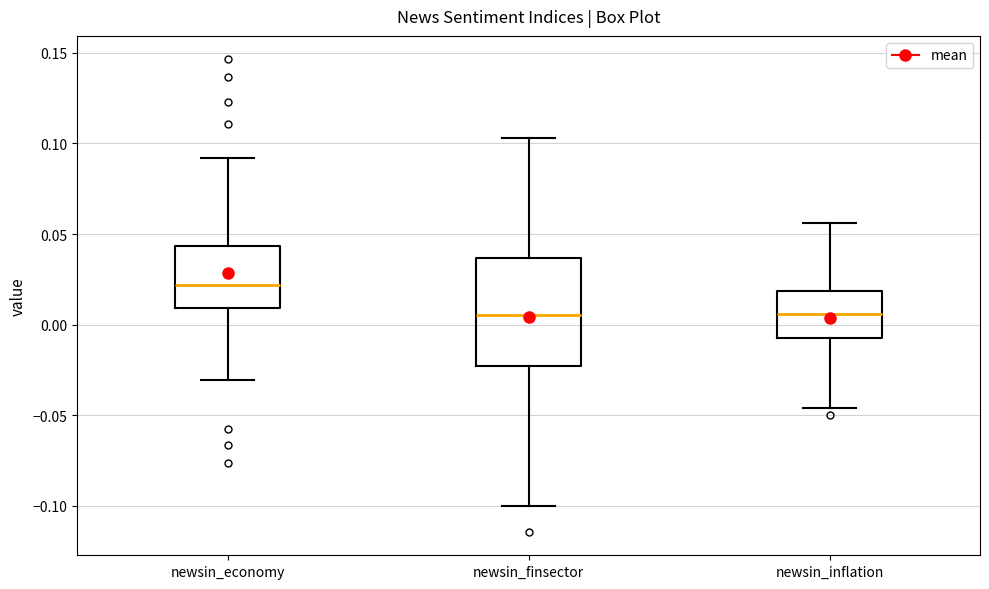

Where does the lower whisker of the box for newsin_finsector end on the y-axis? The values are not printed on the chart, so give them approximately, as read against the axis.

-0.100